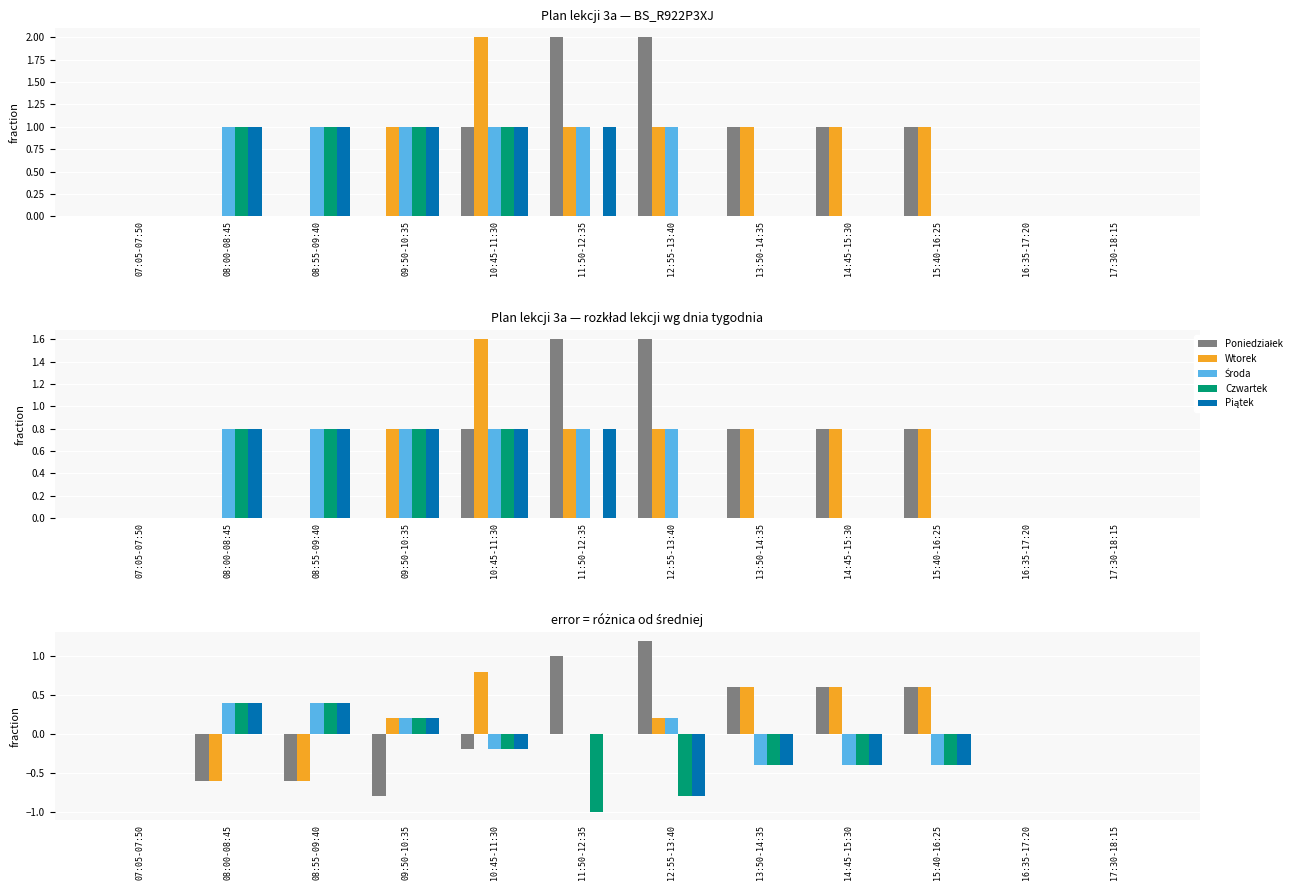

List the labels in order of Czwartek value, smallest first.

11:50-12:35, 12:55-13:40, 13:50-14:35, 14:45-15:30, 15:40-16:25, 10:45-11:30, 07:05-07:50, 16:35-17:20, 17:30-18:15, 09:50-10:35, 08:00-08:45, 08:55-09:40